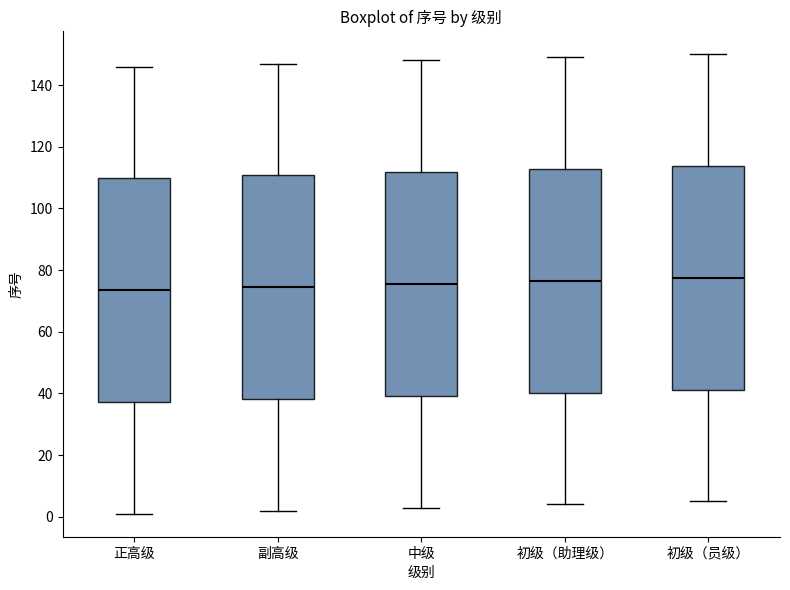

Reading left to right, transcribe this box plot: for each box, give where its median line is, the range the box spans, and where its two whiskers end, as read against the y-axis. The values are not printed on the chart, so give them approximately, as read against the axis.

正高级: median 74, box 38 to 110, whiskers 2 to 146
副高级: median 74, box 38 to 110, whiskers 2 to 148
中级: median 76, box 40 to 112, whiskers 4 to 148
初级（助理级）: median 76, box 40 to 112, whiskers 4 to 150
初级（员级）: median 78, box 42 to 114, whiskers 6 to 150